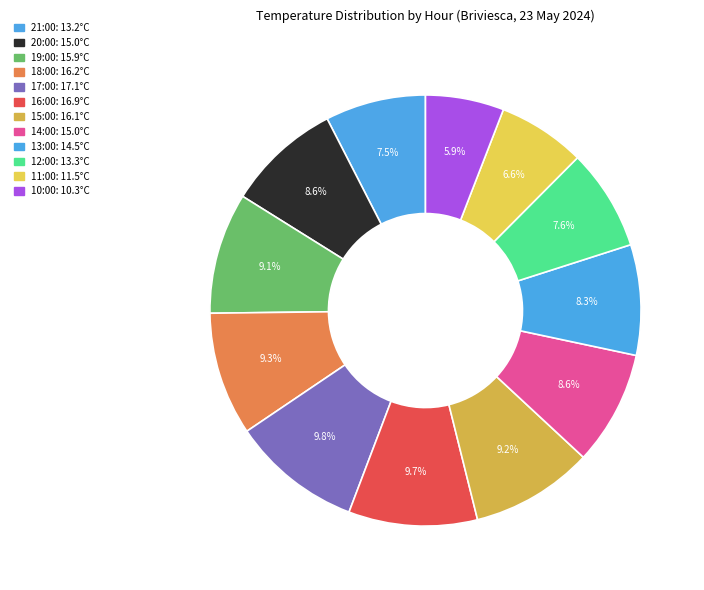

How many slices are in this pie chart?

12